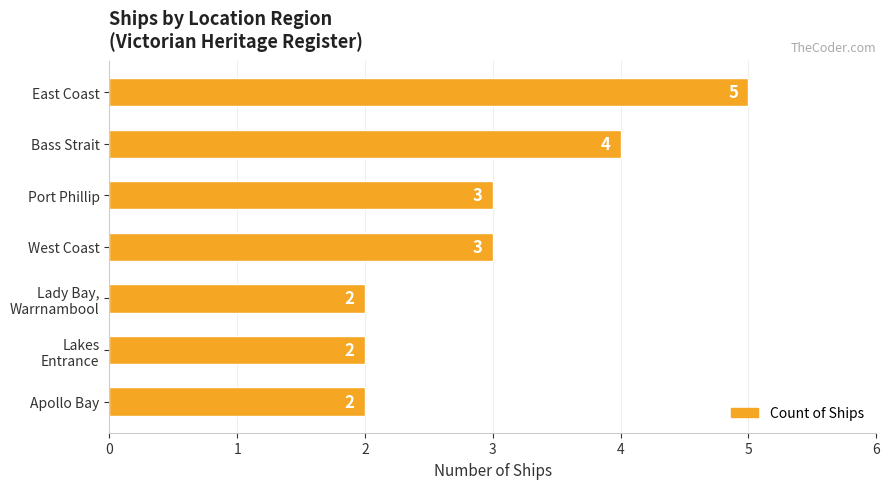

Which has a higher value, Apollo Bay or Port Phillip?

Port Phillip